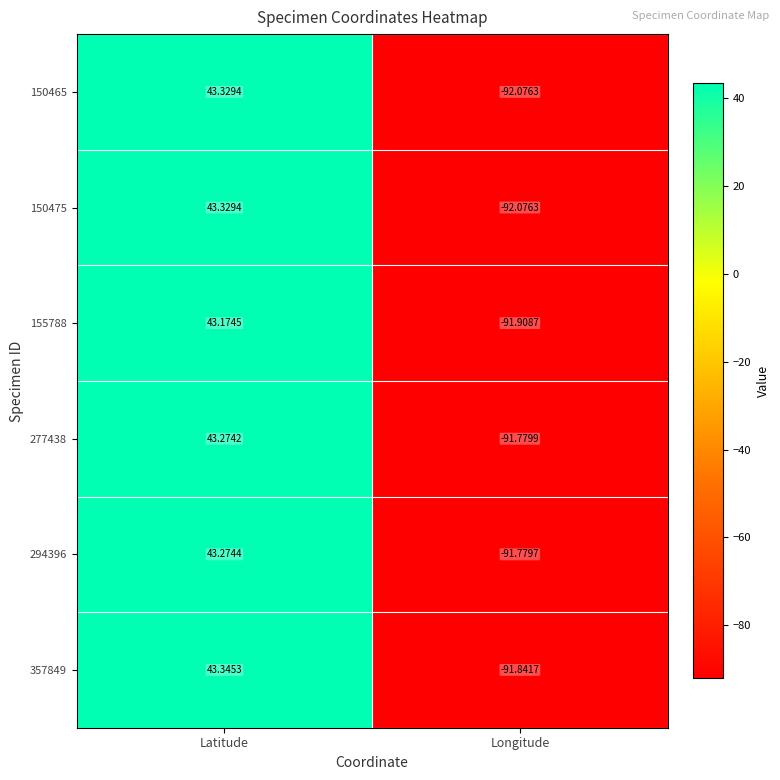

Rank the categories by 294396 value from lowest to highest.

Longitude, Latitude